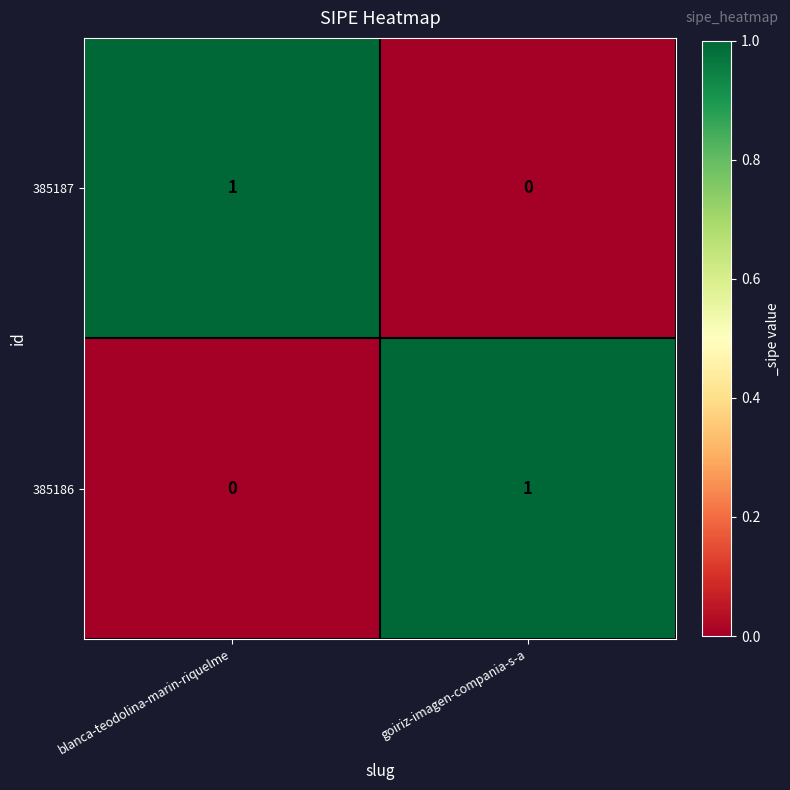

What is the total value across all series at goiriz-imagen-compania-s-a?

1